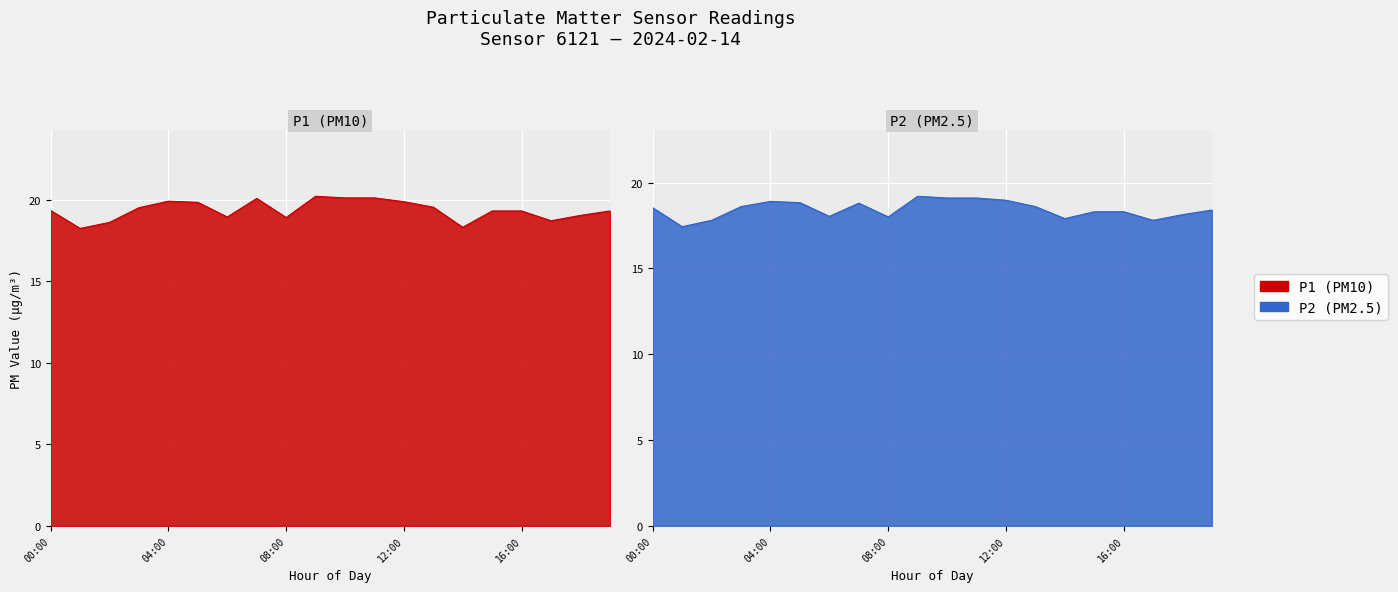

What is the average value of the P2 series?

18.4